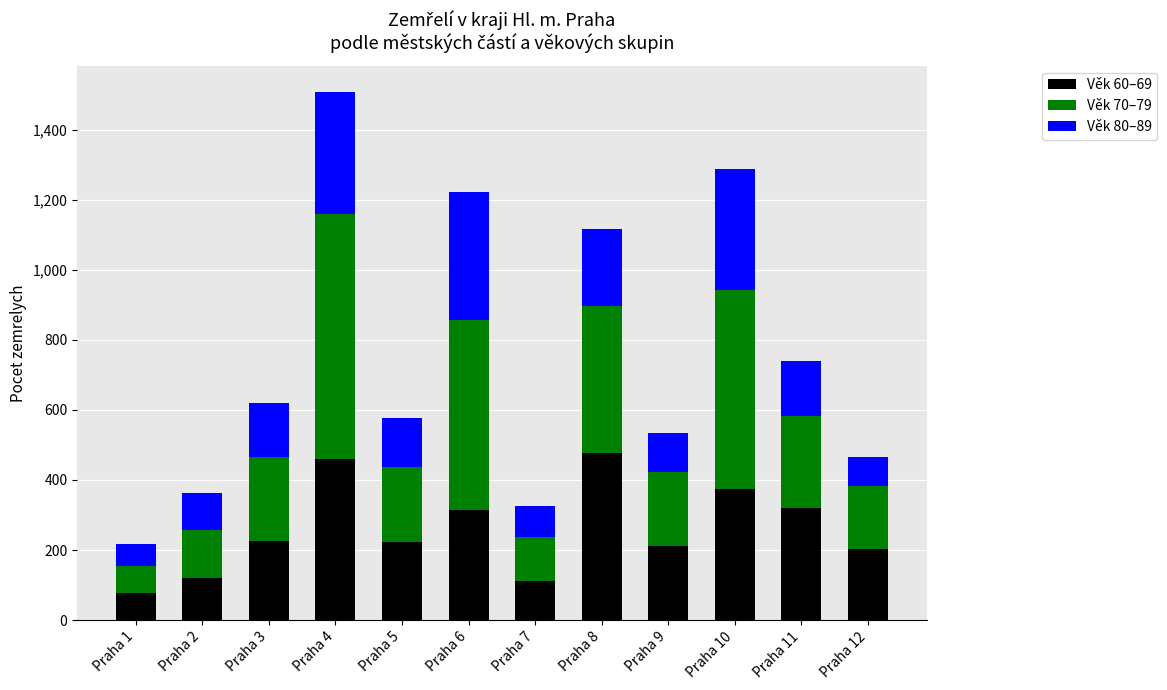

At which category is the sum across all series the highest?

Praha 4